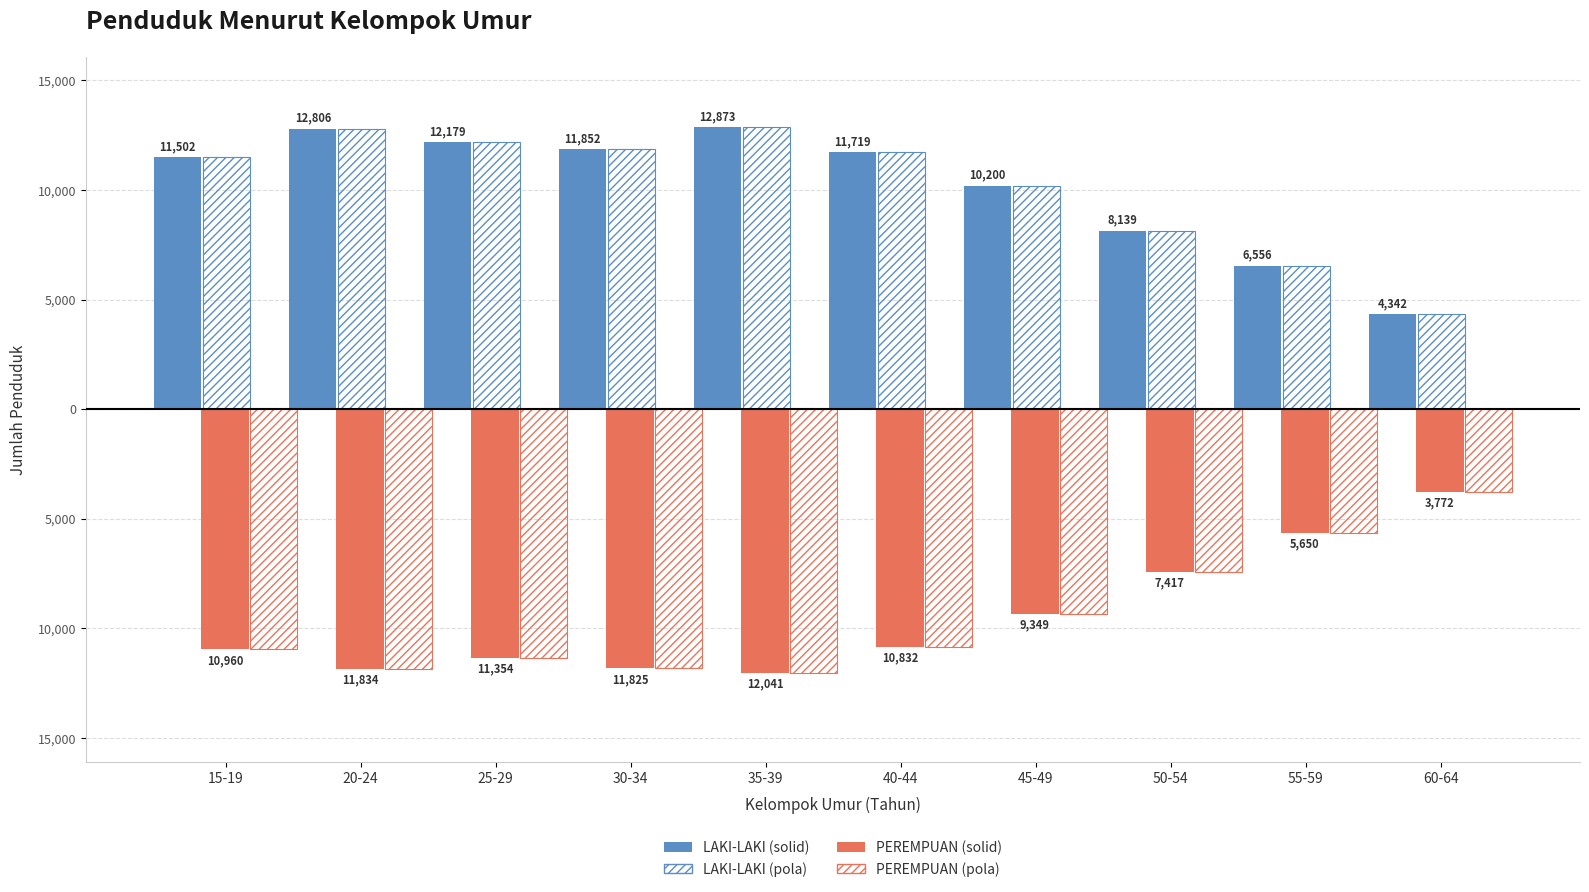

Does the chart contain stacked bars?

No